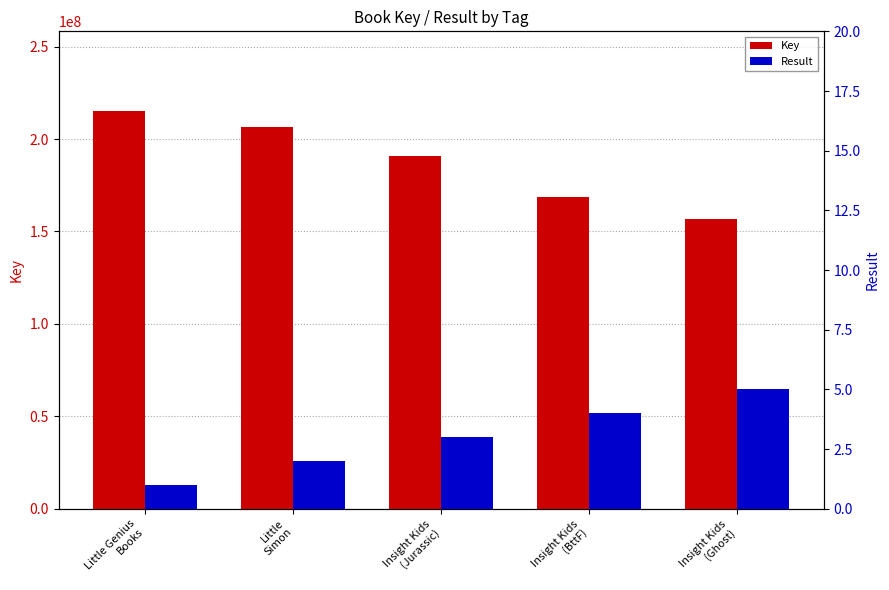

Where does the Key series first go above 190781807?

Little Genius
Books